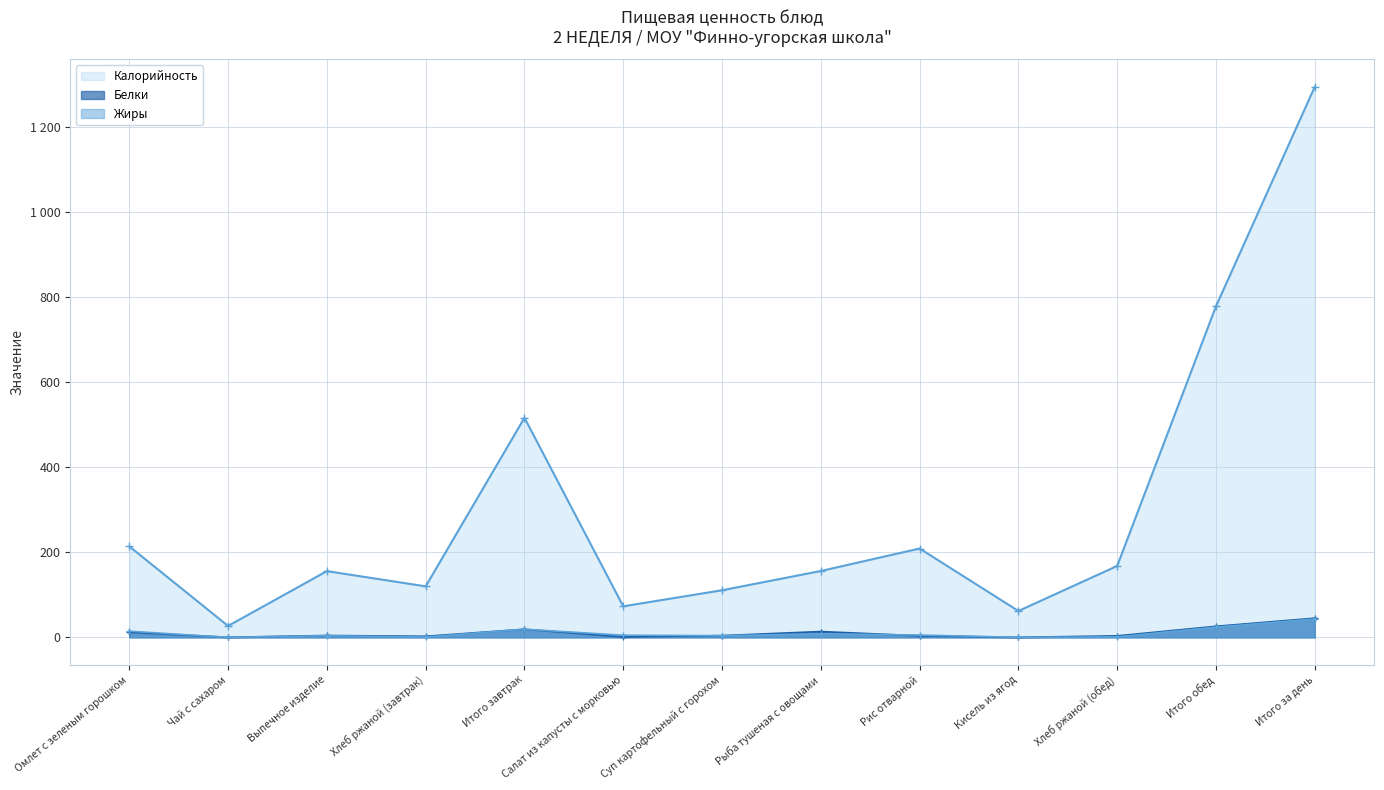

Which series has the largest total across all categories?

Калорийность